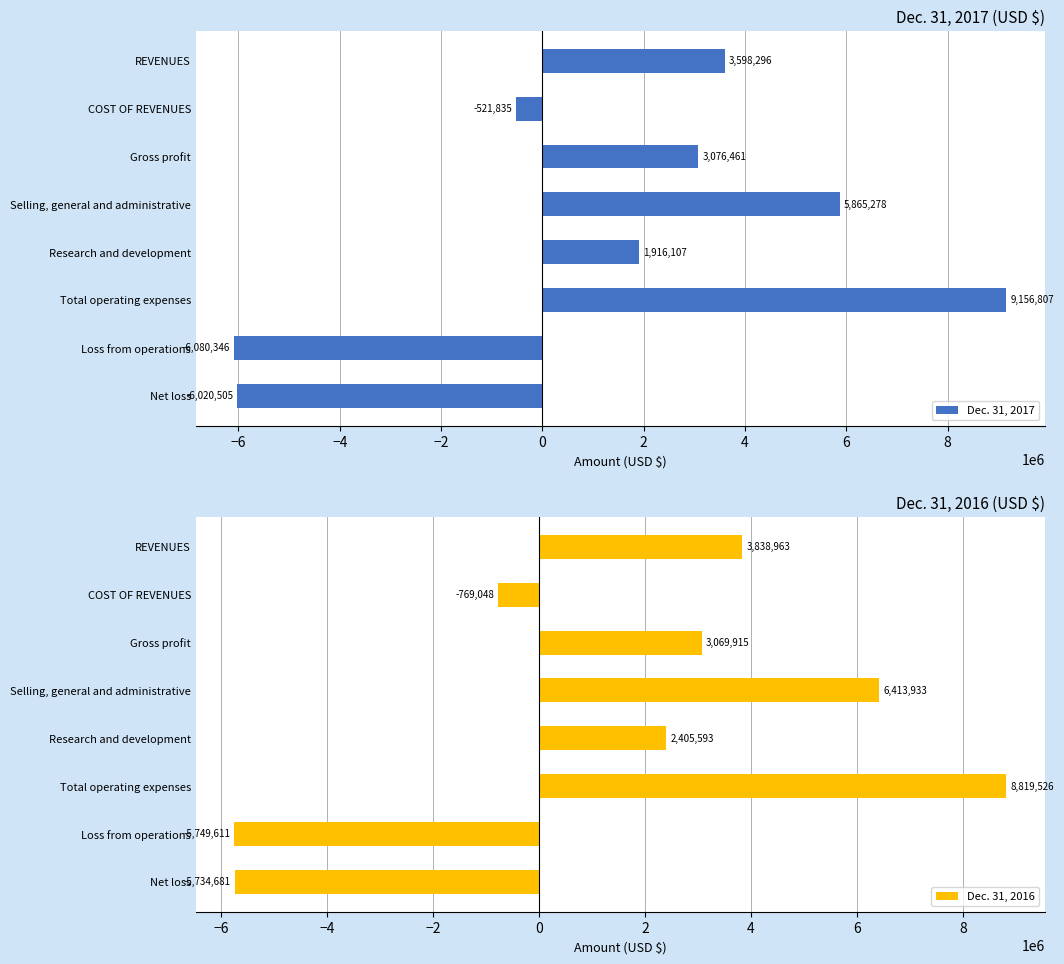

What are all the series names shown in the legend?

Dec. 31, 2017, Dec. 31, 2016